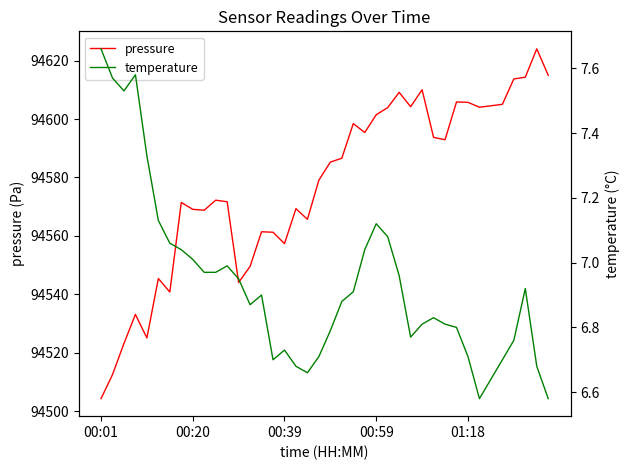

How many interior local peaks does the temperature series have?

7